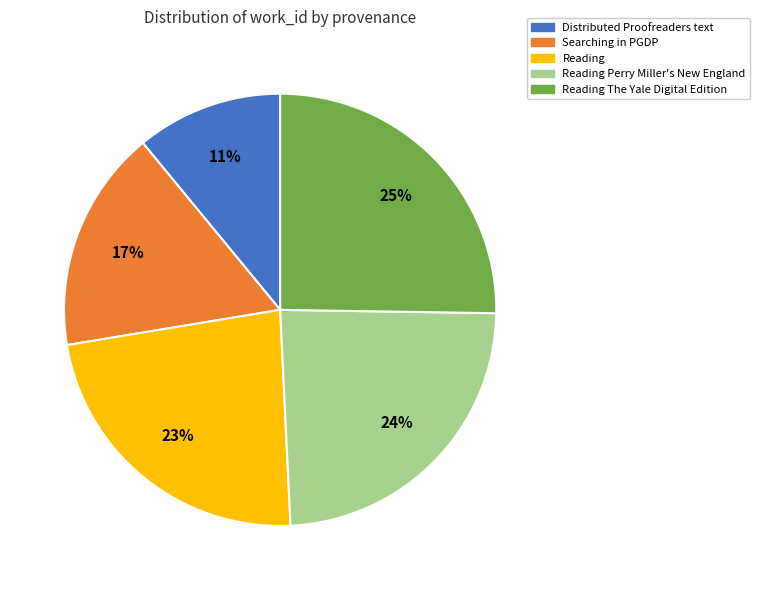

Does Reading The Yale Digital Edition account for over 50% of the chart?

No